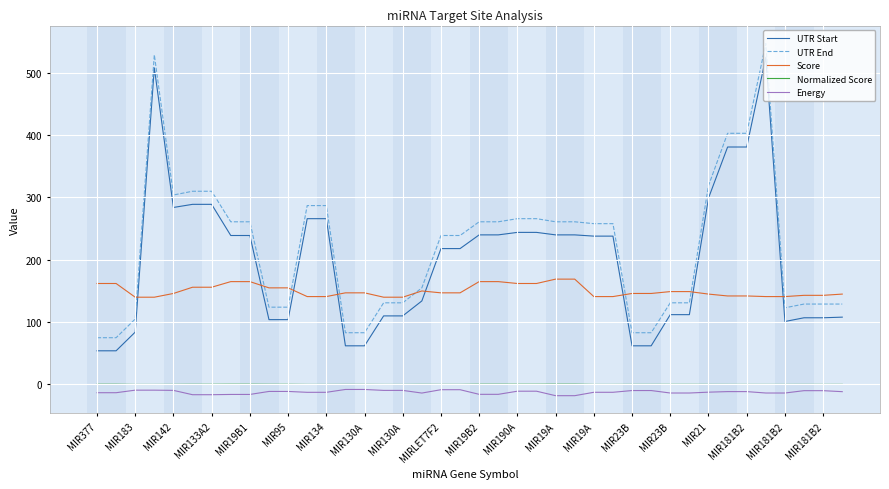

True or false: Normalized Score and Score intersect in this chart.

False